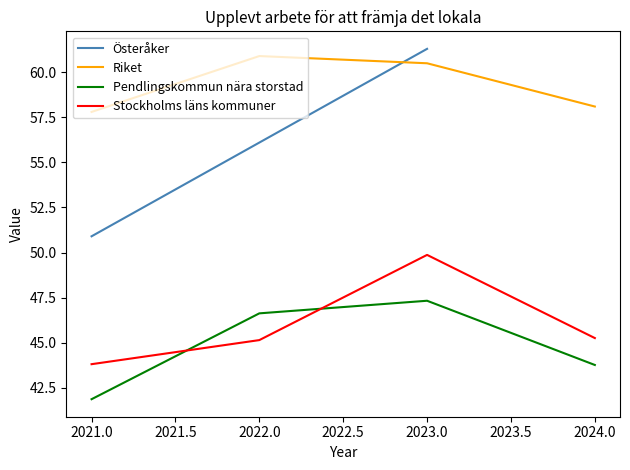

At which label is Pendlingskommun nära storstad closest to 44?

2024.0